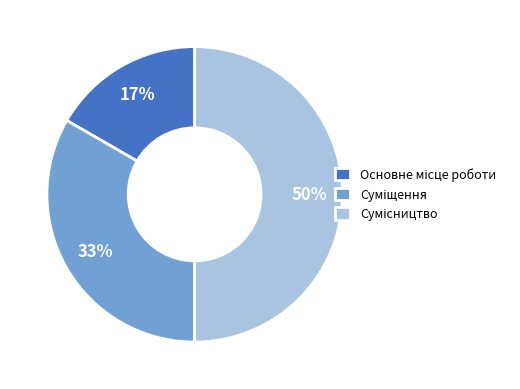

To the nearest percent, what is the difference between the largest and smallest slice percentages?

33%